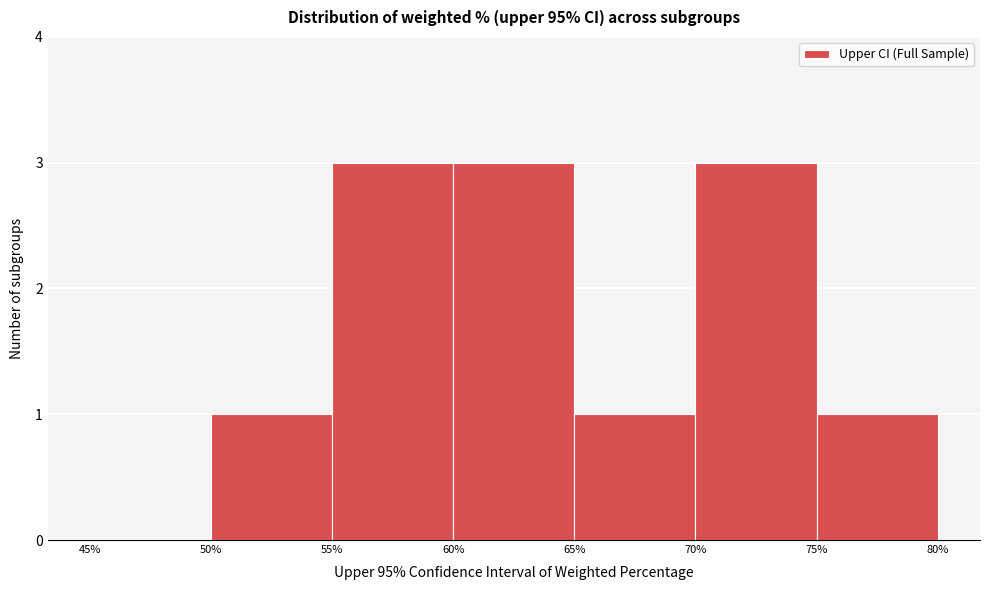

How tall is the bar that spans 70% to 75% on the x-axis? The values are not printed on the chart, so give them approximately, as read against the axis.

3